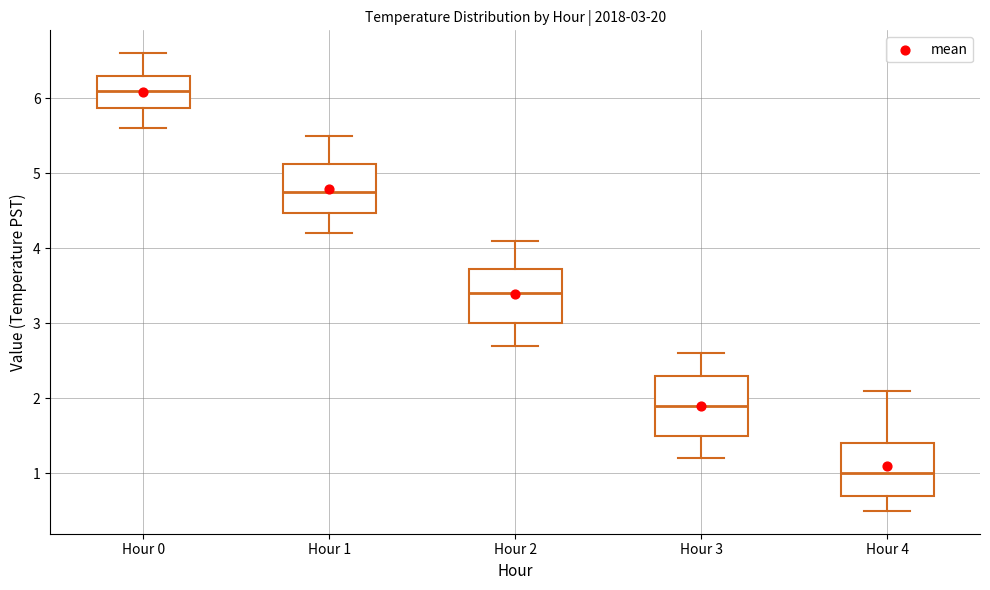

Which box has the highest median line?

Hour 0